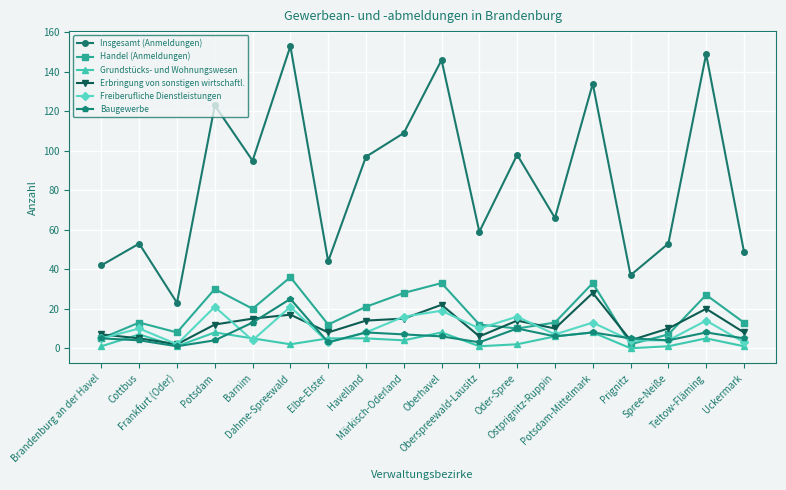

Reading left to right, what are all the values shown in this chart?

Insgesamt (Anmeldungen): 42	53	23	123	95	153	44	97	109	146	59	98	66	134	37	53	149	49
Handel (Anmeldungen): 5	13	8	30	20	36	12	21	28	33	12	10	13	33	2	7	27	13
Grundstücks- und Wohnungswesen: 1	7	1	8	5	2	5	5	4	8	1	2	6	8	0	1	5	1
Erbringung von sonstigen wirtschaftl.: 7	5	2	12	15	17	8	14	15	22	6	14	10	28	4	10	20	8
Freiberufliche Dienstleistungen: 5	10	2	21	4	21	3	8	16	19	10	16	7	13	4	4	14	3
Baugewerbe: 5	4	1	4	13	25	3	8	7	6	3	10	6	8	5	4	8	5